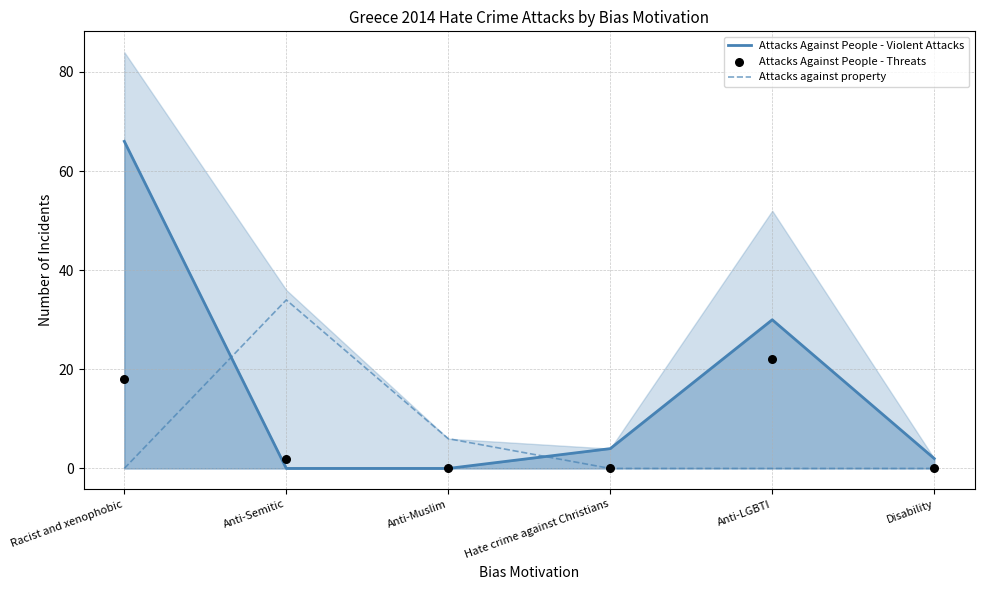

At how many categories does at least one series exceed 28?

3